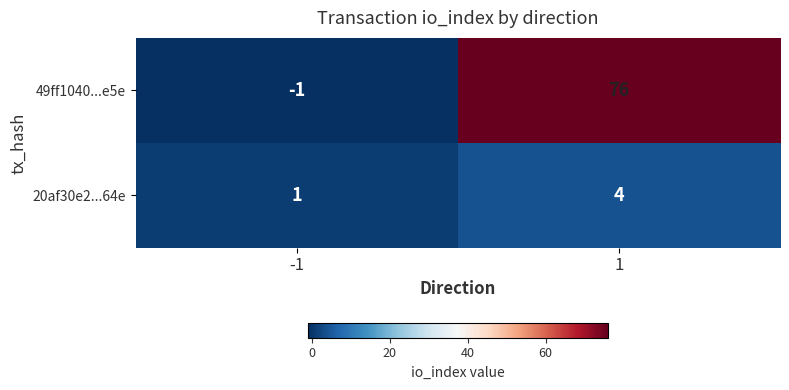

True or false: 49ff1040...e5e has a value of -1 at -1.

True